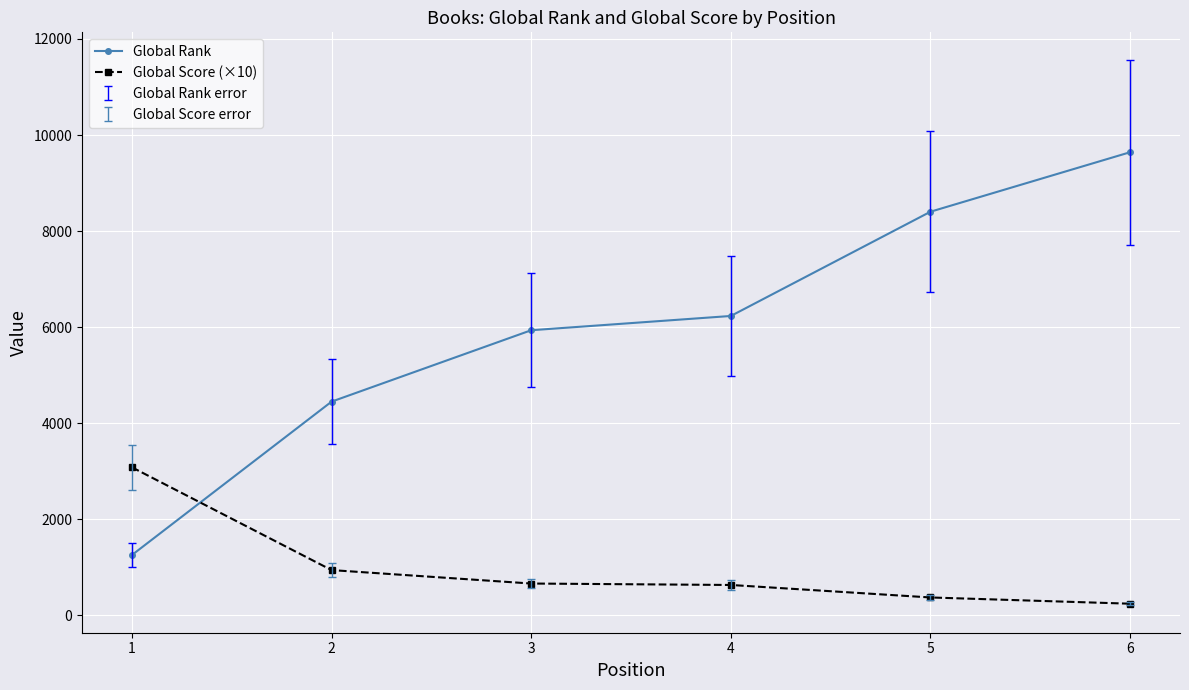

True or false: Global Score (×10) has more than 2 points higher than both neighbors.

False